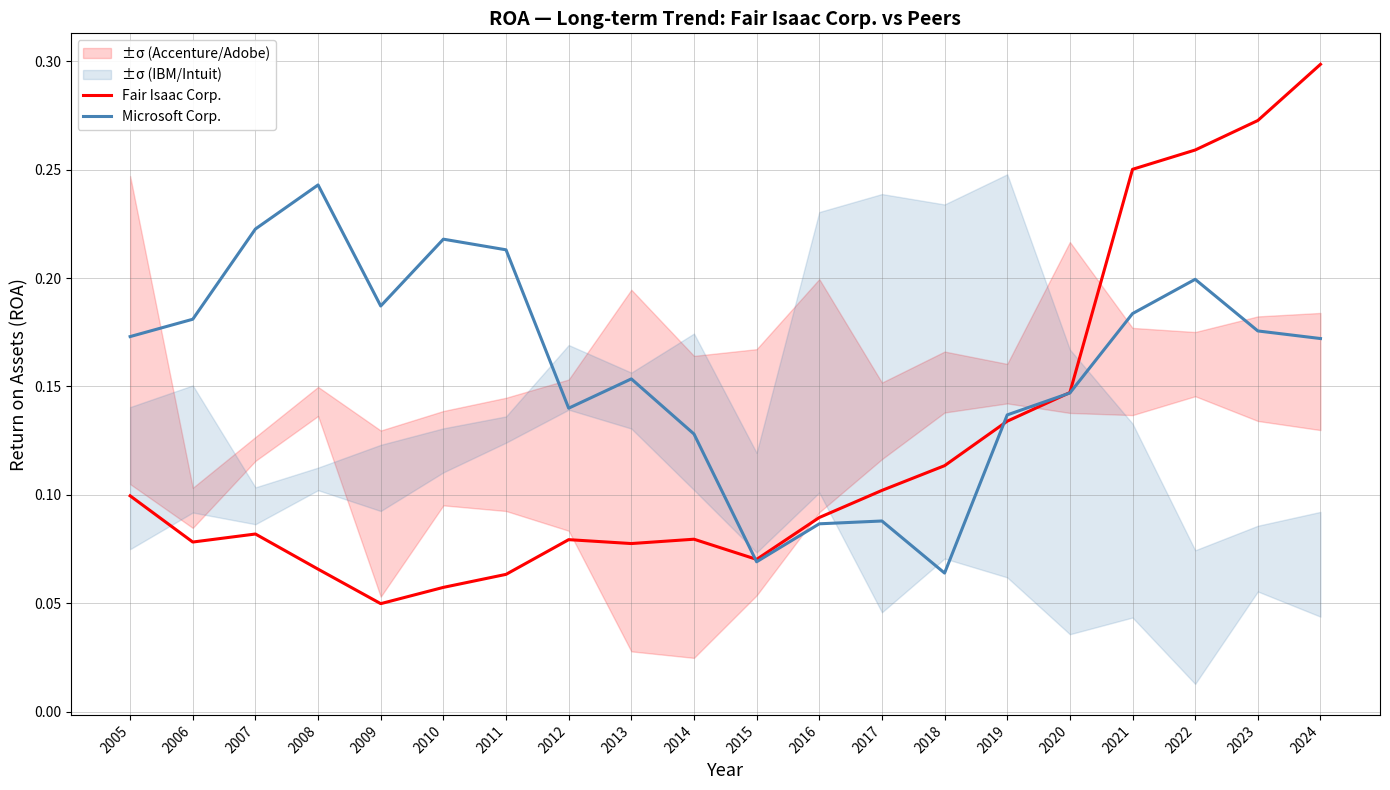

In Fair Isaac Corp., how many points are higher than both neighbors (excluding endpoints)?

3